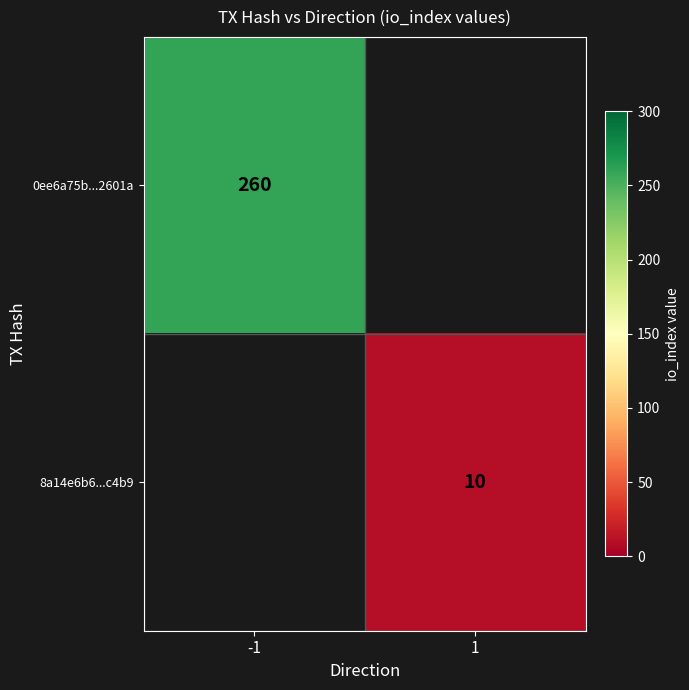

The 8a14e6b6...c4b9 series shows 5 at 1. True or false?

False